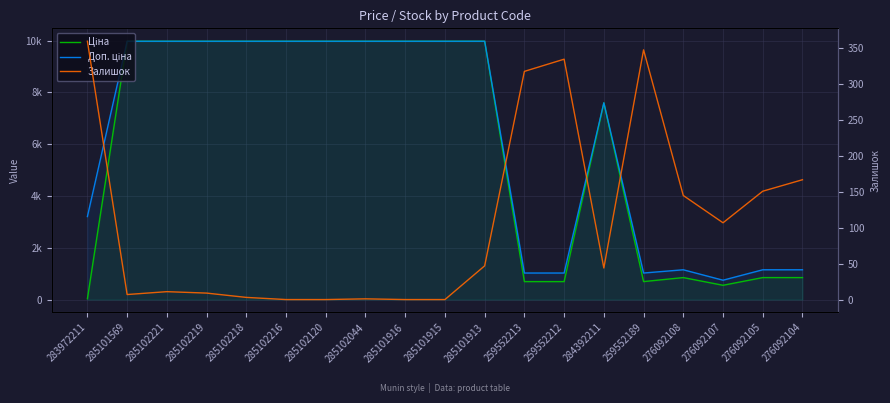

At which category is the sum across all series the highest?

285101913